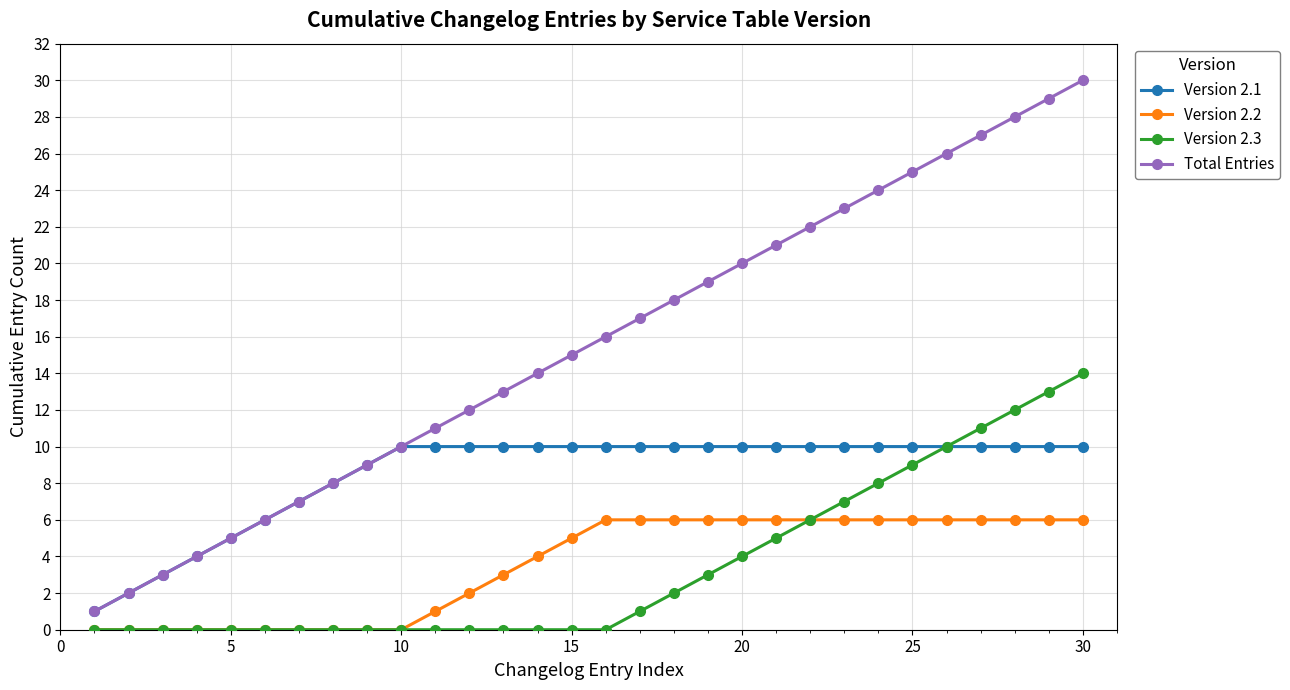

What is the greatest value displayed?

30